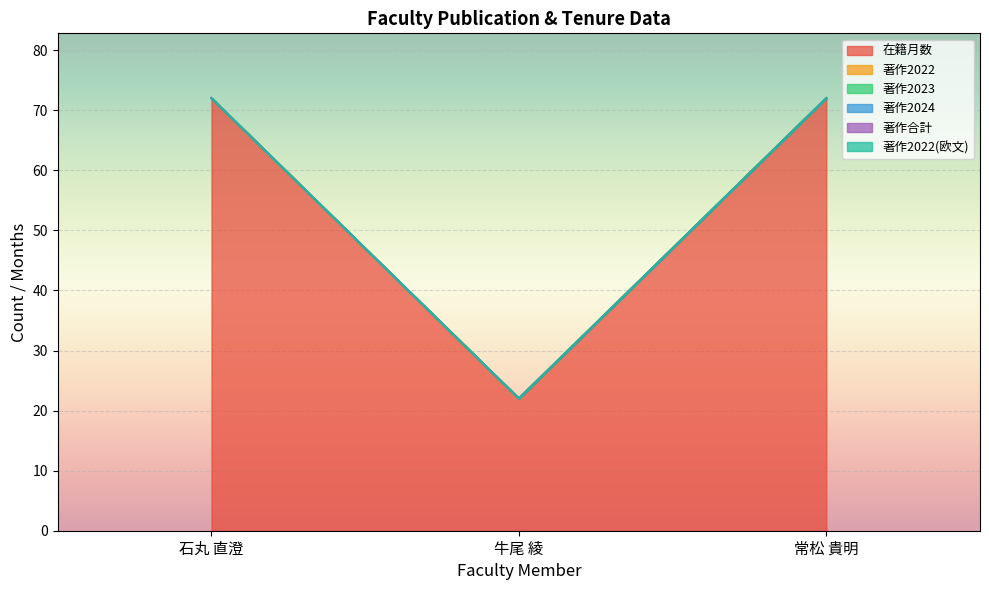

Rank the series by their maximum value, from lowest to highest.

著作2022, 著作2023, 著作2024, 著作合計, 著作2022(欧文), 在籍月数